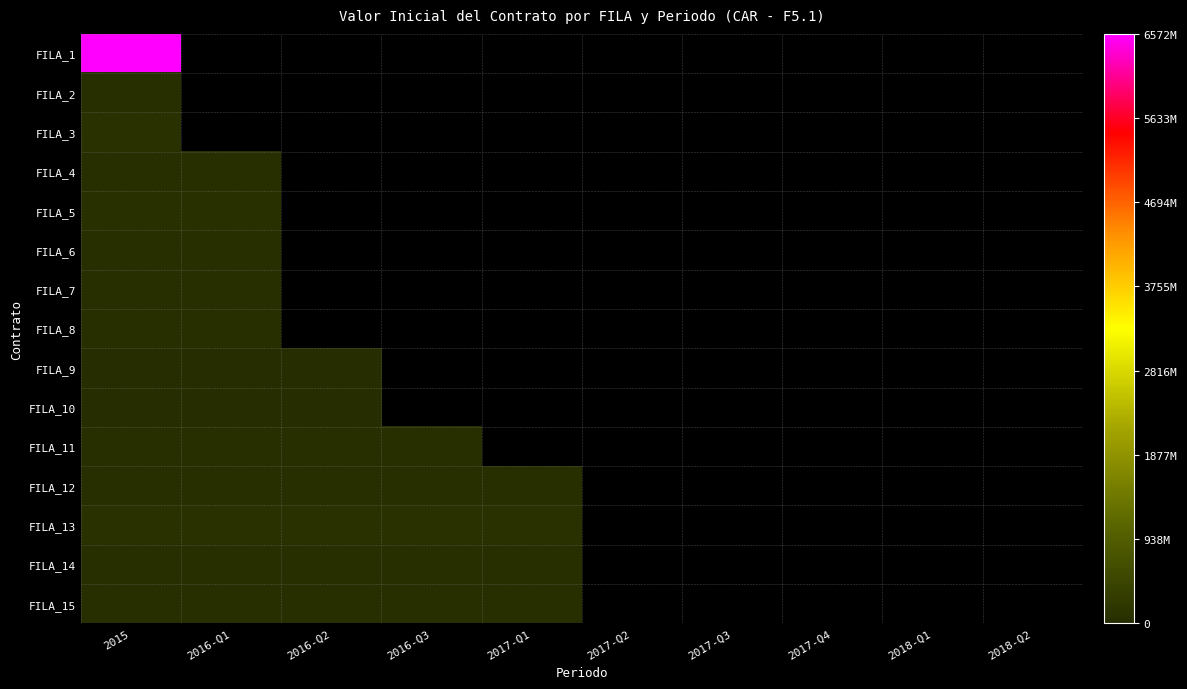

Rank the categories by FILA_10 value from lowest to highest.

2015, 2016-Q1, 2016-Q2, 2016-Q3, 2017-Q1, 2017-Q2, 2017-Q3, 2017-Q4, 2018-Q1, 2018-Q2